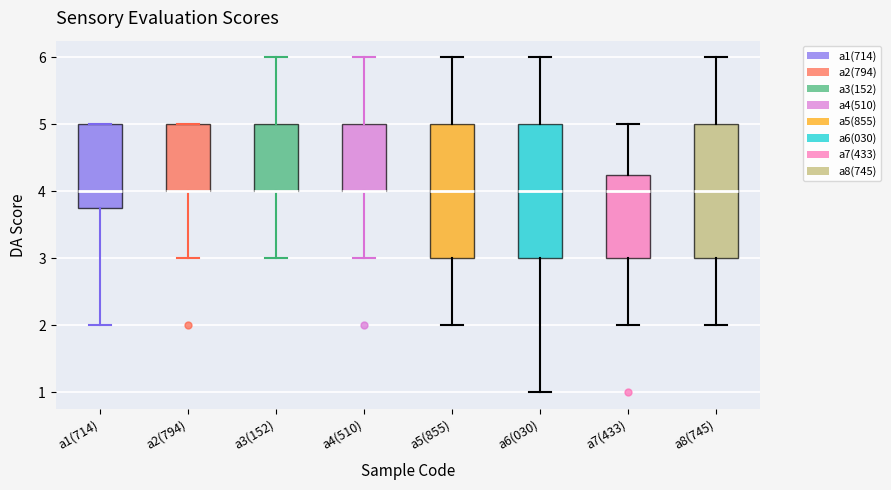

Reading left to right, read every box against the y-axis: the position of its median line, the range the box covers, and the ends of its whiskers. The values are not printed on the chart, so give them approximately, as read against the axis.

a1(714): median 4.0, box 3.8 to 5.0, whiskers 2.0 to 5.0
a2(794): median 4.0 (drawn on the box's lower edge), box 4.0 to 5.0, whiskers 3.0 to 5.0
a3(152): median 4.0 (drawn on the box's lower edge), box 4.0 to 5.0, whiskers 3.0 to 6.0
a4(510): median 4.0 (drawn on the box's lower edge), box 4.0 to 5.0, whiskers 3.0 to 6.0
a5(855): median 4.0, box 3.0 to 5.0, whiskers 2.0 to 6.0
a6(030): median 4.0, box 3.0 to 5.0, whiskers 1.0 to 6.0
a7(433): median 4.0, box 3.0 to 4.3, whiskers 2.0 to 5.0
a8(745): median 4.0, box 3.0 to 5.0, whiskers 2.0 to 6.0